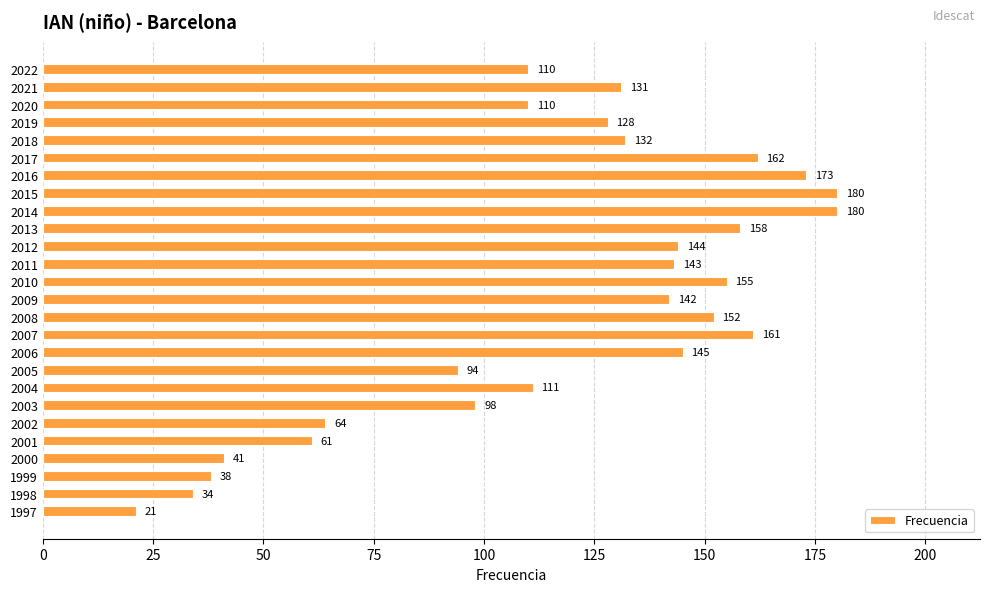

The chart shows a value of 5 at 1997. True or false?

False